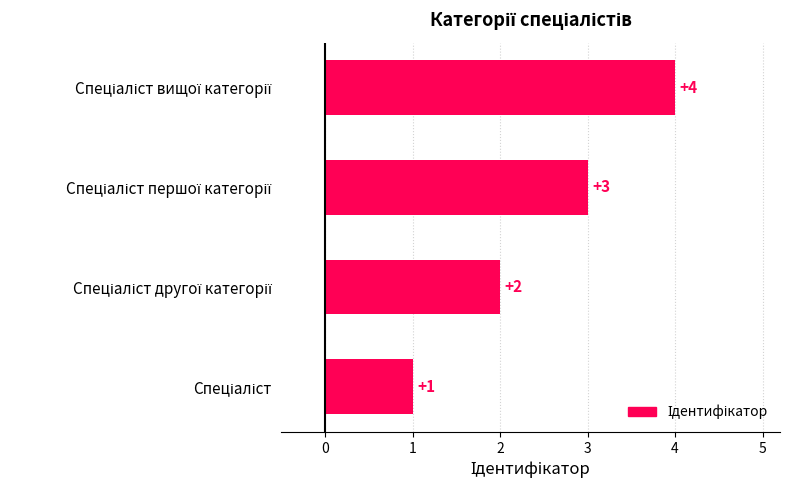

What is the greatest value displayed?

4